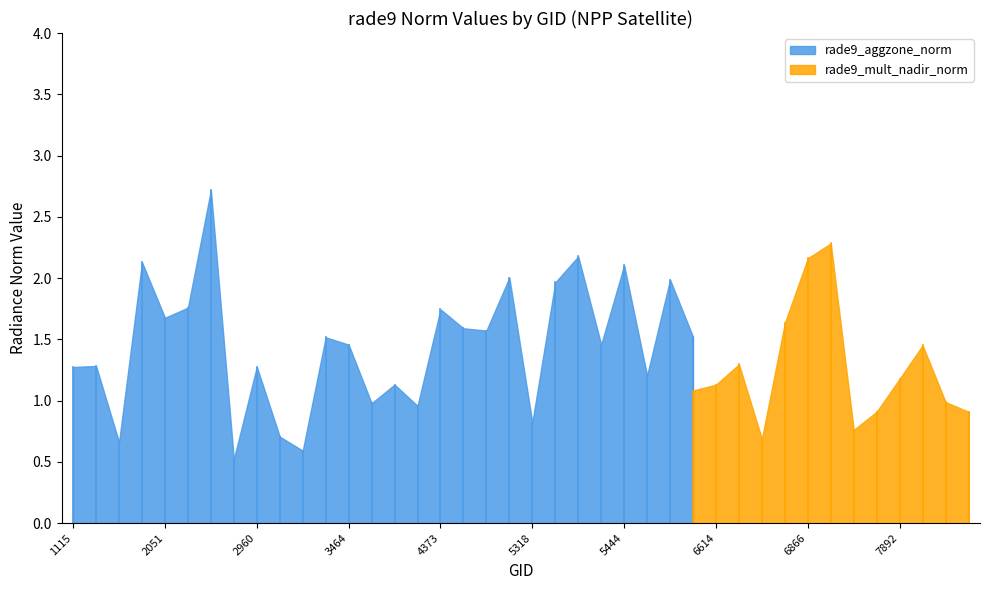

True or false: rade9_mult_nadir_norm has a value of 0.3 at 10.

False